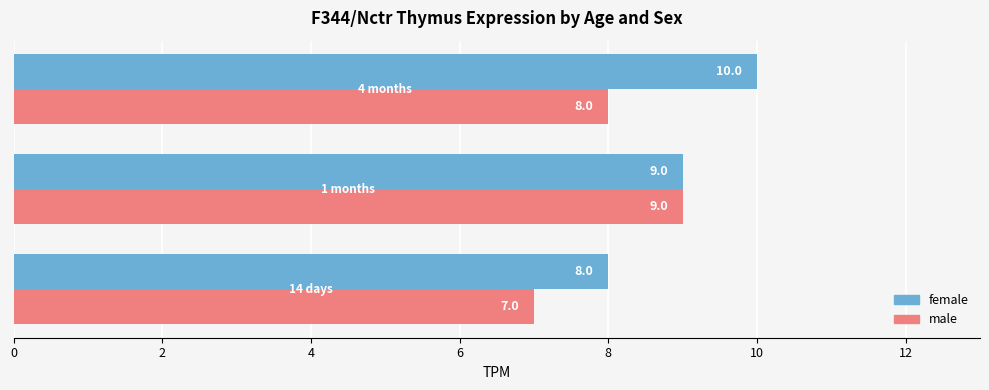

How many data points does each series have?

3